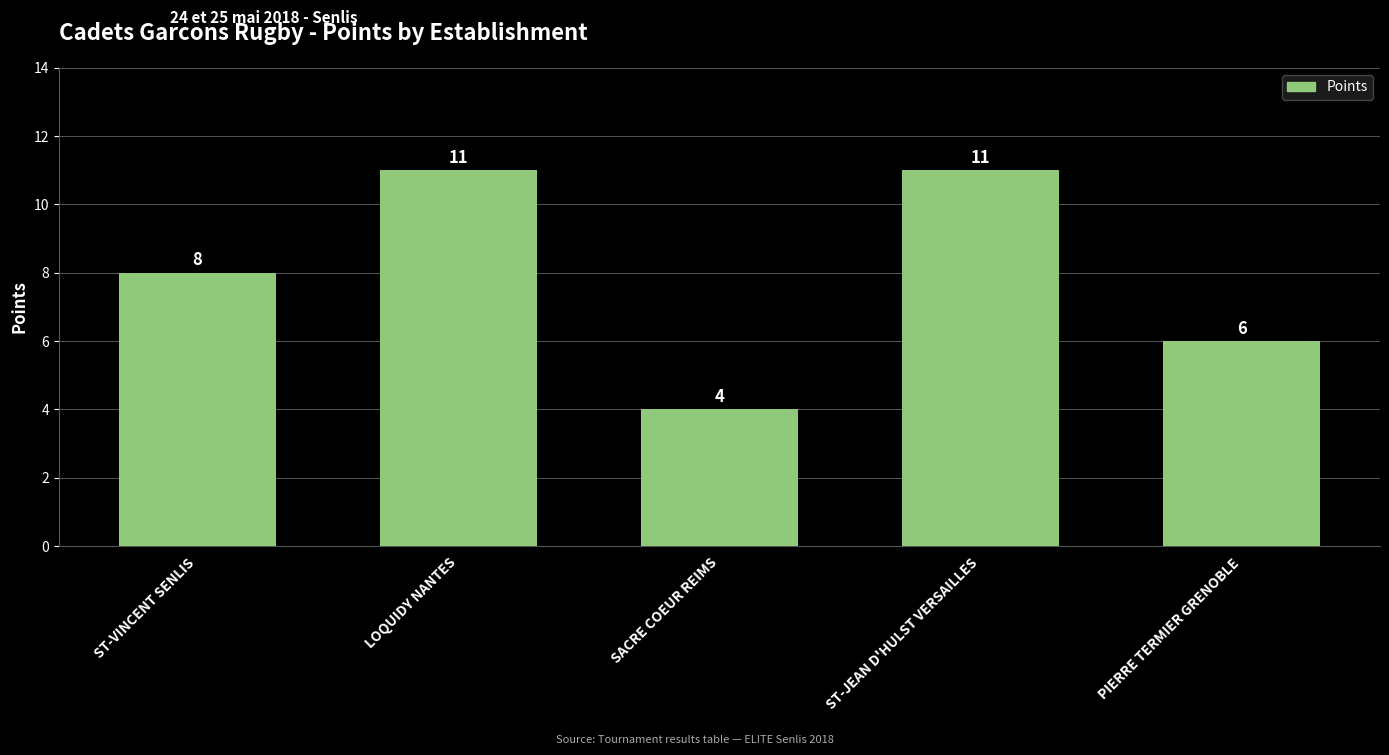

What position from the left is PIERRE TERMIER GRENOBLE?

5